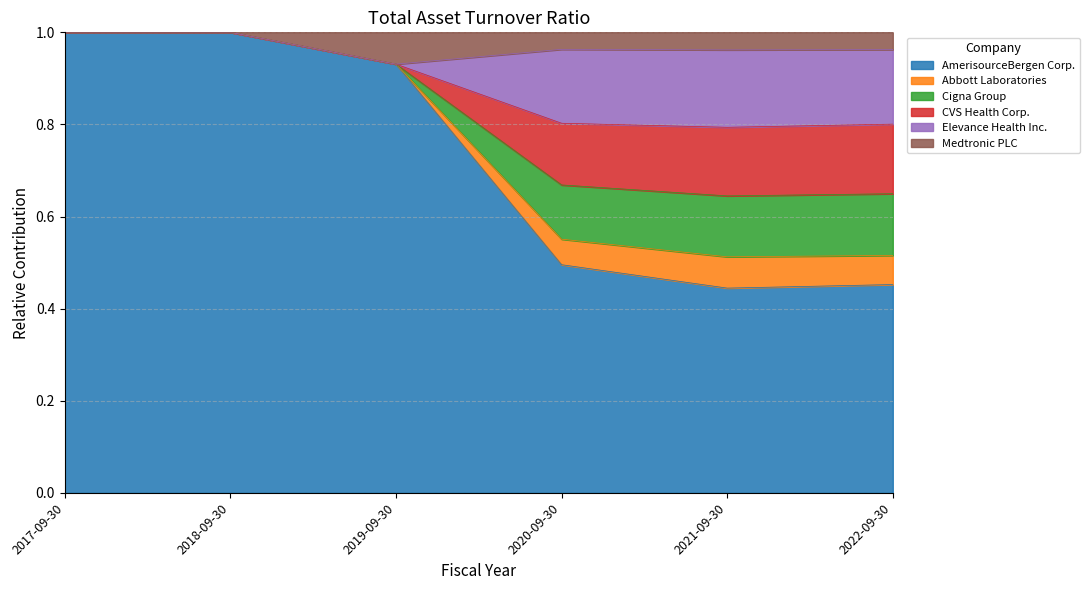

What is the total value across all series at 2019-09-30?

1.0